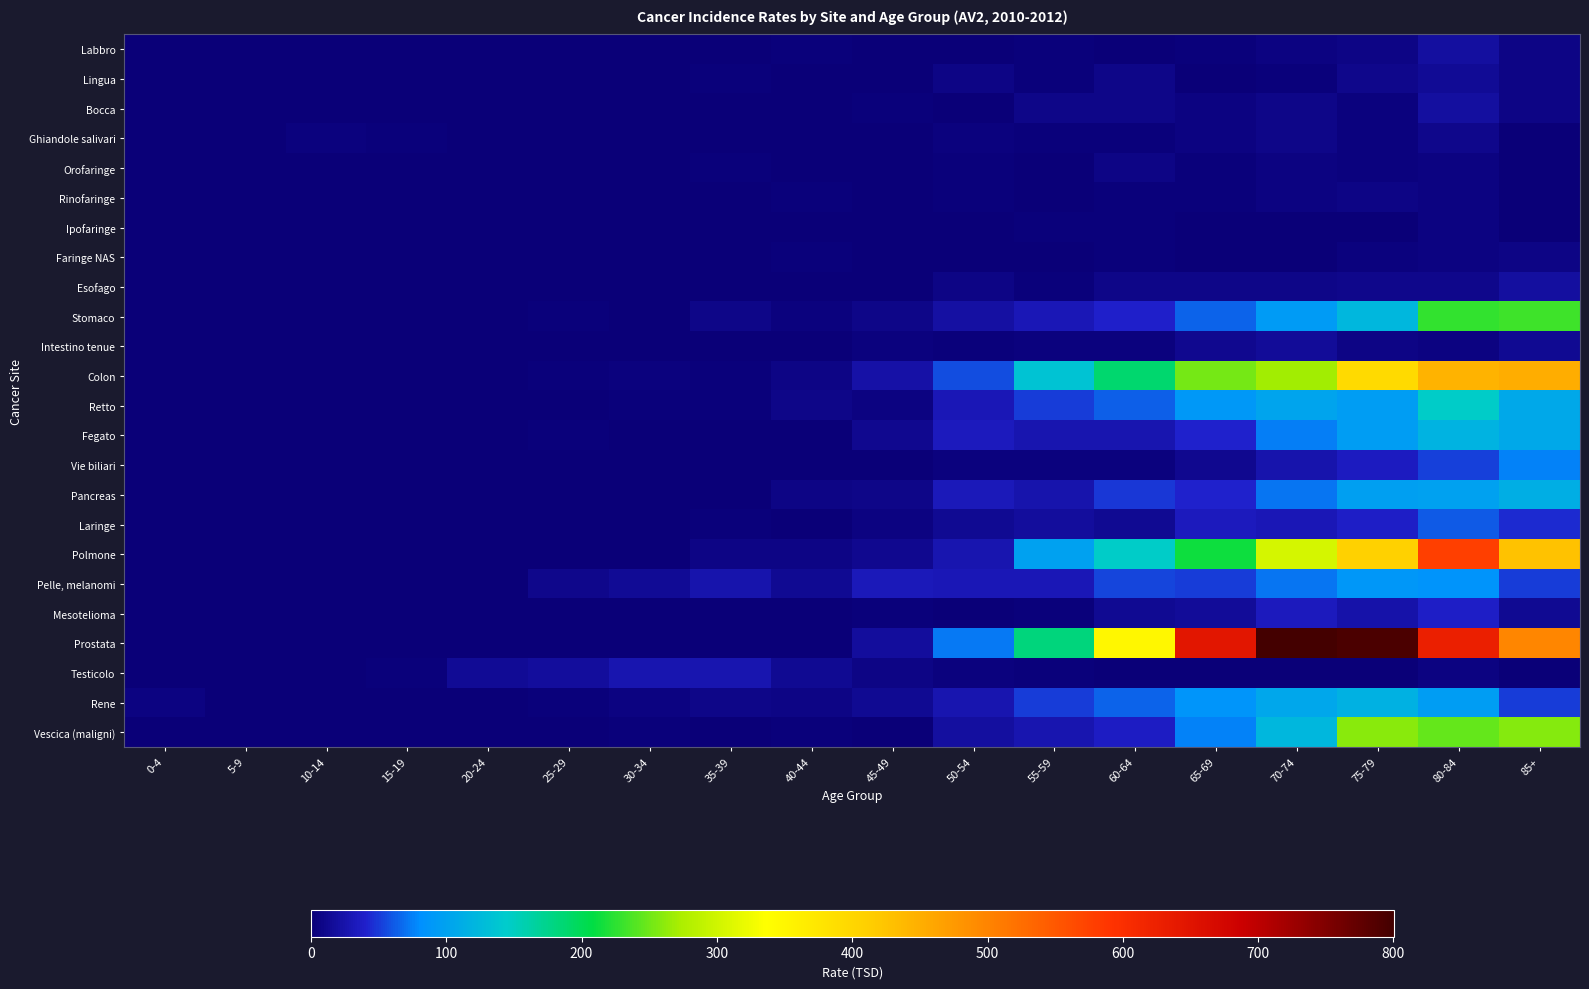

Which label corresponds to the largest value in the chart?

70-74